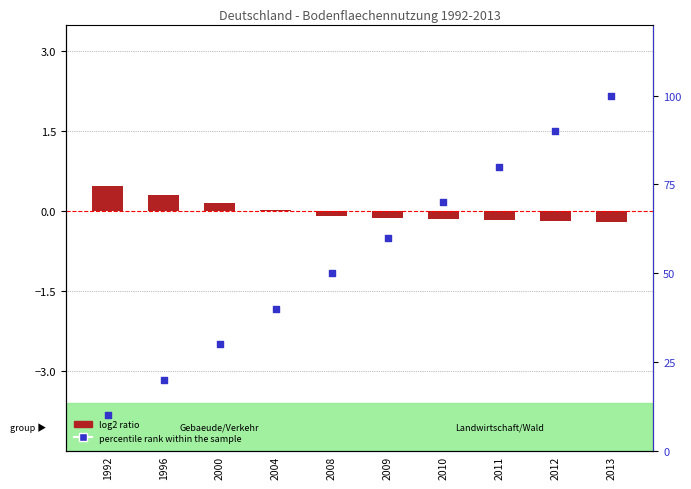

Which series reaches the minimum Y coordinate?

log2 ratio